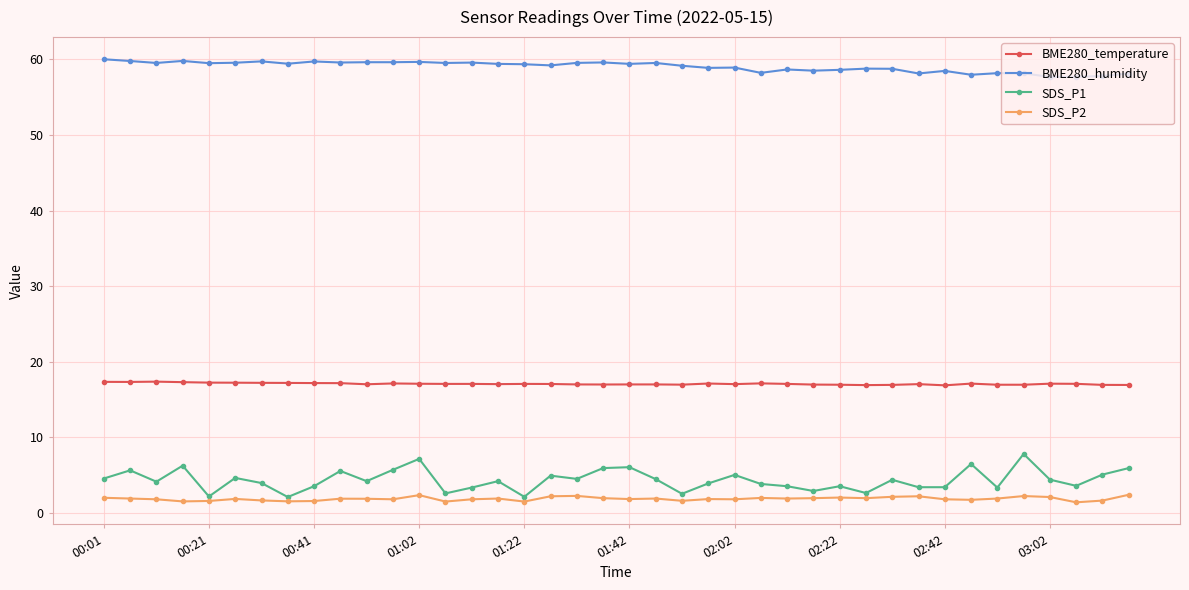

What is the sum of all SDS_P1 values?

173.3